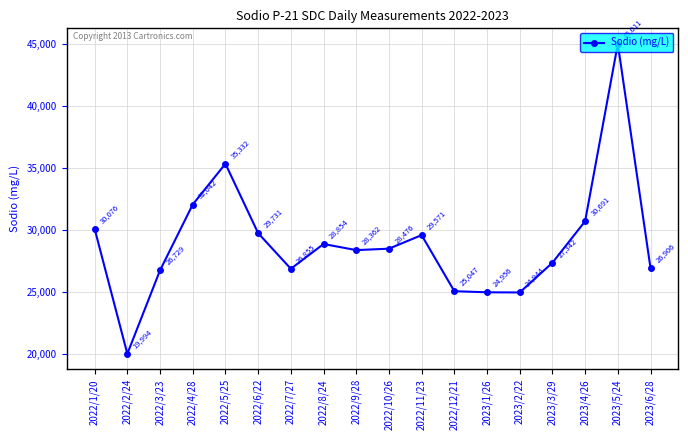

True or false: there are more than 0 points higher than both neighbors.

True